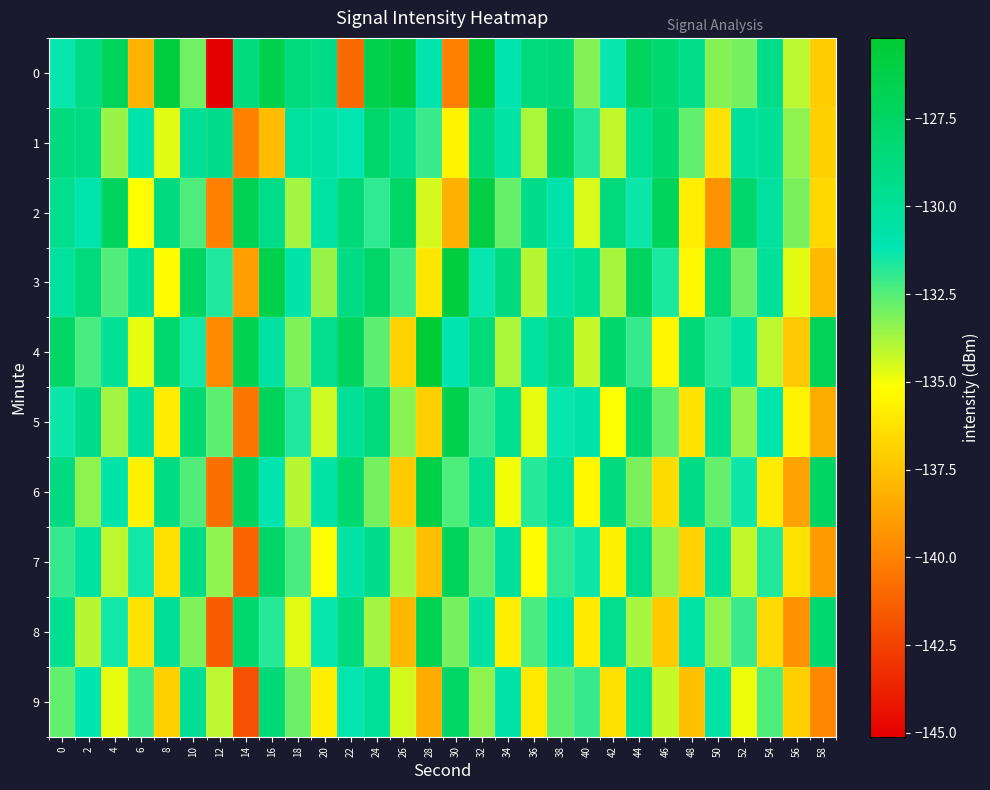

Reading right to left, what are all the values shown in this chart?

0: 58=-137.2	56=-134.1	54=-129.2	52=-133.0	50=-133.2	48=-129.3	46=-128.2	44=-127.2	42=-131.3	40=-133.2	38=-128.4	36=-128.6	34=-131.1	32=-125.2	30=-140.1	28=-131.0	26=-125.8	24=-126.5	22=-141.1	20=-129.2	18=-128.6	16=-126.4	14=-128.8	12=-145.1	10=-132.9	8=-125.9	6=-138.1	4=-127.0	2=-129.2	0=-131.3
1: 58=-137.0	56=-133.4	54=-129.8	52=-130.1	50=-136.3	48=-132.7	46=-128.1	44=-129.6	42=-134.2	40=-131.8	38=-127.5	36=-133.9	34=-130.7	32=-128.3	30=-135.6	28=-132.1	26=-129.4	24=-127.8	22=-131.2	20=-130.5	18=-130.2	16=-137.7	14=-140.1	12=-129.2	10=-129.8	8=-134.7	6=-130.9	4=-133.5	2=-128.9	0=-128.8
2: 58=-136.7	56=-133.1	54=-130.3	52=-127.9	50=-139.4	48=-135.8	46=-127.1	44=-131.4	42=-128.7	40=-134.6	38=-130.9	36=-129.3	34=-132.8	32=-126.1	30=-138.2	28=-134.5	26=-127.6	24=-131.9	22=-128.4	20=-130.6	18=-133.7	16=-129.2	14=-126.8	12=-140.1	10=-132.4	8=-128.9	6=-135.2	4=-127.3	2=-131.0	0=-129.5
3: 58=-137.8	56=-134.7	54=-130.0	52=-132.9	50=-128.2	48=-135.4	46=-131.6	44=-127.2	42=-133.8	40=-129.7	38=-130.5	36=-134.0	34=-128.8	32=-131.3	30=-125.9	28=-136.1	26=-132.2	24=-127.7	22=-129.1	20=-133.6	18=-130.8	16=-126.3	14=-138.9	12=-131.7	10=-127.4	8=-135.3	6=-129.8	4=-132.5	2=-128.6	0=-130.2
4: 58=-126.9	56=-137.3	54=-134.1	52=-130.6	50=-131.8	48=-128.4	46=-135.5	44=-132.0	42=-127.8	40=-134.3	38=-129.0	36=-130.2	34=-133.9	32=-128.5	30=-131.1	28=-125.4	26=-136.8	24=-132.6	22=-127.3	20=-129.5	18=-133.2	16=-130.4	14=-126.7	12=-139.7	10=-131.5	8=-128.1	6=-134.8	4=-129.9	2=-132.3	0=-127.6
5: 58=-138.4	56=-135.6	54=-131.0	52=-133.5	50=-129.4	48=-136.2	46=-132.7	44=-128.0	42=-135.1	40=-130.8	38=-131.3	36=-134.8	34=-129.6	32=-132.1	30=-126.5	28=-137.0	26=-133.3	24=-128.6	22=-130.0	20=-134.4	18=-131.7	16=-127.0	14=-140.5	12=-132.6	10=-128.3	8=-135.9	6=-130.1	4=-133.7	2=-129.2	0=-131.4
6: 58=-127.5	56=-138.7	54=-135.9	52=-131.4	50=-132.8	48=-129.2	46=-136.5	44=-133.1	42=-128.8	40=-135.4	38=-130.3	36=-131.8	34=-135.0	32=-129.7	30=-132.4	28=-126.2	26=-137.2	24=-133.0	22=-128.1	20=-130.7	18=-134.0	16=-131.1	14=-127.3	12=-140.8	10=-132.5	8=-129.0	6=-135.7	4=-130.8	2=-133.4	0=-128.9
7: 58=-139.1	56=-136.3	54=-131.7	52=-134.2	50=-130.0	48=-136.9	46=-133.5	44=-129.2	42=-135.7	40=-131.4	38=-131.9	36=-135.3	34=-130.1	32=-132.7	30=-127.0	28=-137.7	26=-133.8	24=-129.3	22=-130.6	20=-135.1	18=-132.3	16=-127.7	14=-141.2	12=-133.4	10=-129.1	8=-136.4	6=-131.5	4=-134.1	2=-130.4	0=-132.0
8: 58=-128.2	56=-139.4	54=-136.6	52=-132.1	50=-133.5	48=-130.7	46=-137.2	44=-133.8	42=-129.5	40=-136.0	38=-130.9	36=-132.3	34=-135.8	32=-130.4	30=-133.0	28=-126.8	26=-137.9	24=-133.7	22=-128.8	20=-131.3	18=-134.7	16=-131.8	14=-128.0	12=-141.5	10=-133.2	8=-129.8	6=-136.2	4=-131.5	2=-134.0	0=-129.7
9: 58=-139.8	56=-137.0	54=-132.4	52=-134.9	50=-130.7	48=-137.6	46=-134.3	44=-129.9	42=-136.4	40=-132.0	38=-132.6	36=-136.0	34=-130.8	32=-133.4	30=-127.6	28=-138.4	26=-134.5	24=-130.0	22=-131.2	20=-135.8	18=-132.9	16=-128.4	14=-141.9	12=-134.1	10=-129.8	8=-137.0	6=-132.2	4=-134.8	2=-131.1	0=-132.7